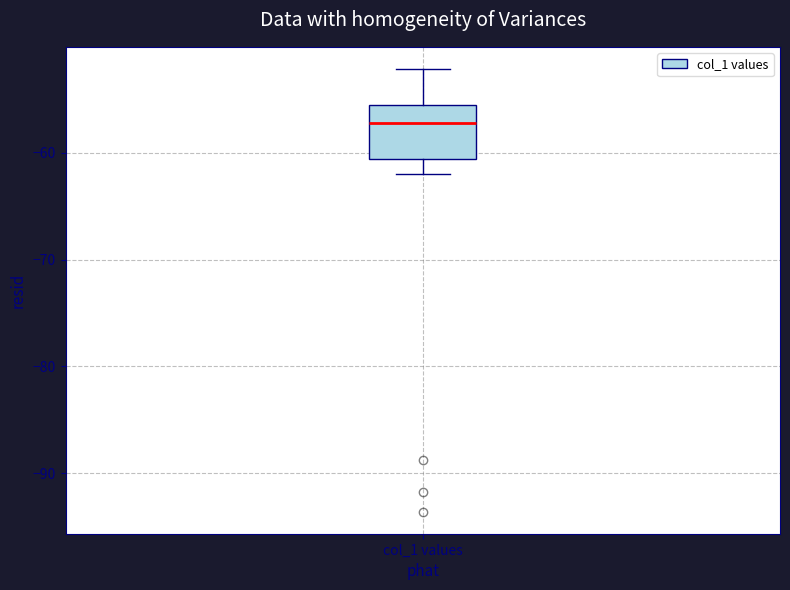

Transcribe this box plot: give where the median line is, the range the box spans, and where the two whiskers end, as read against the y-axis. The values are not printed on the chart, so give them approximately, as read against the axis.

median -57, box -61 to -56, whiskers -62 to -52